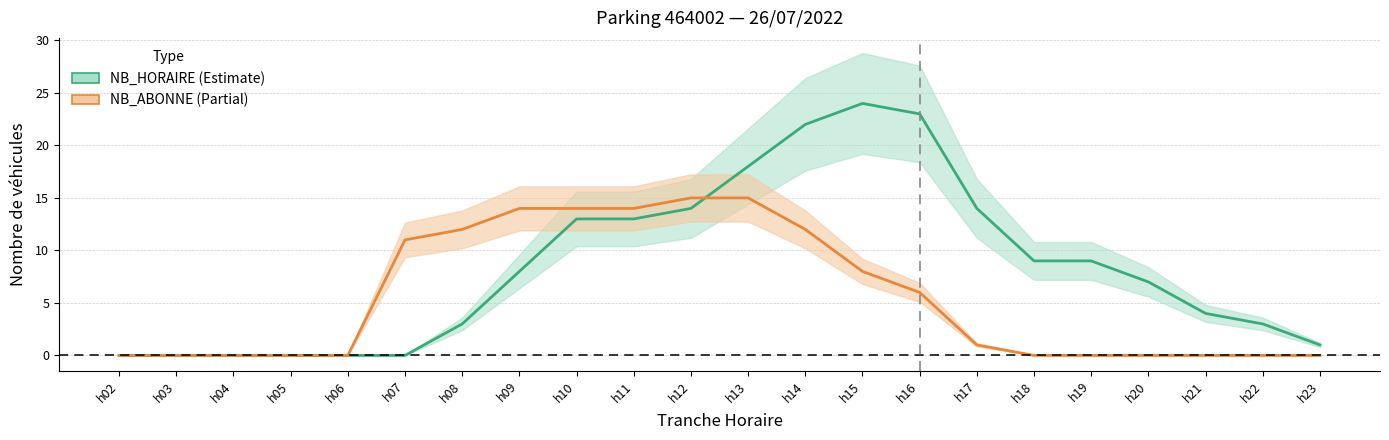

Rank the categories by NB_ABONNE value from highest to lowest.

h12, h13, h09, h10, h11, h08, h14, h07, h15, h16, h17, h02, h03, h04, h05, h06, h18, h19, h20, h21, h22, h23